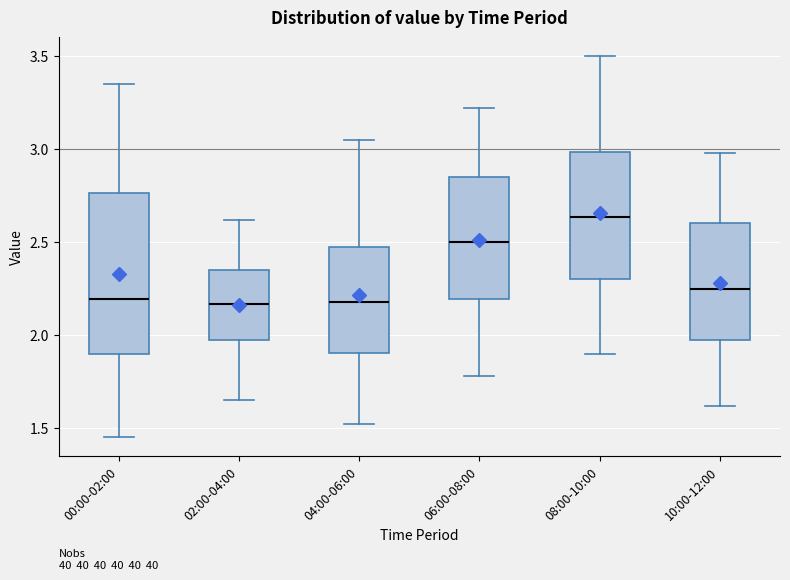

Comparing the boxes themselves (not the whiskers), which one is the tallest?

00:00-02:00